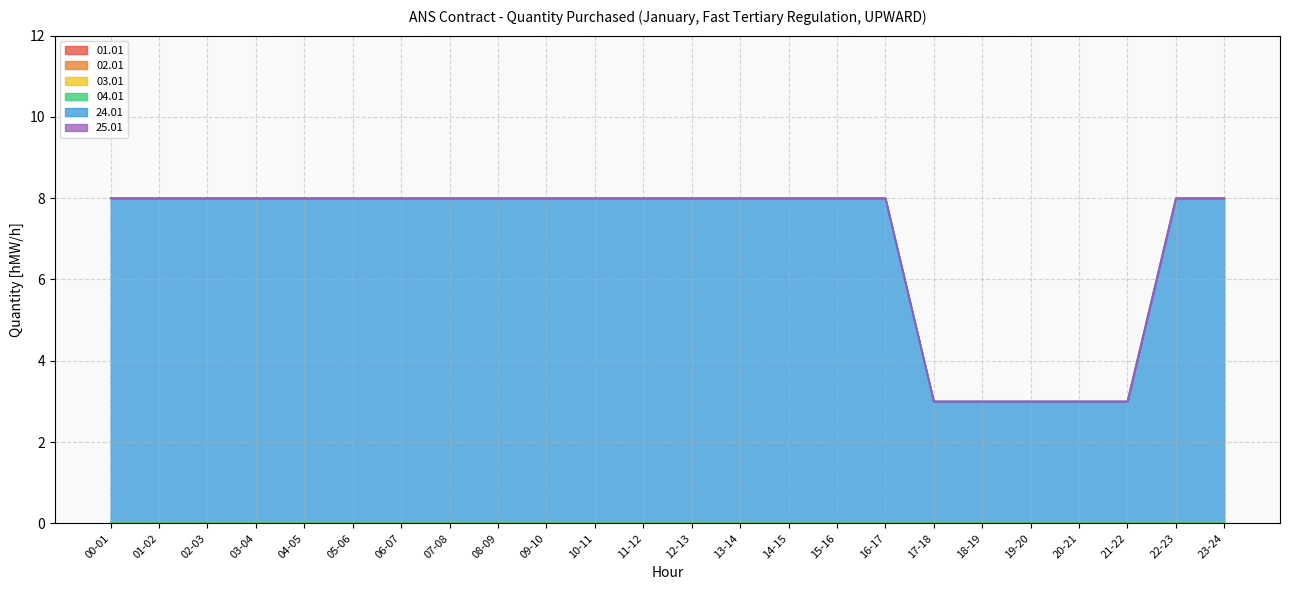

True or false: 02.01 and 01.01 intersect in this chart.

False